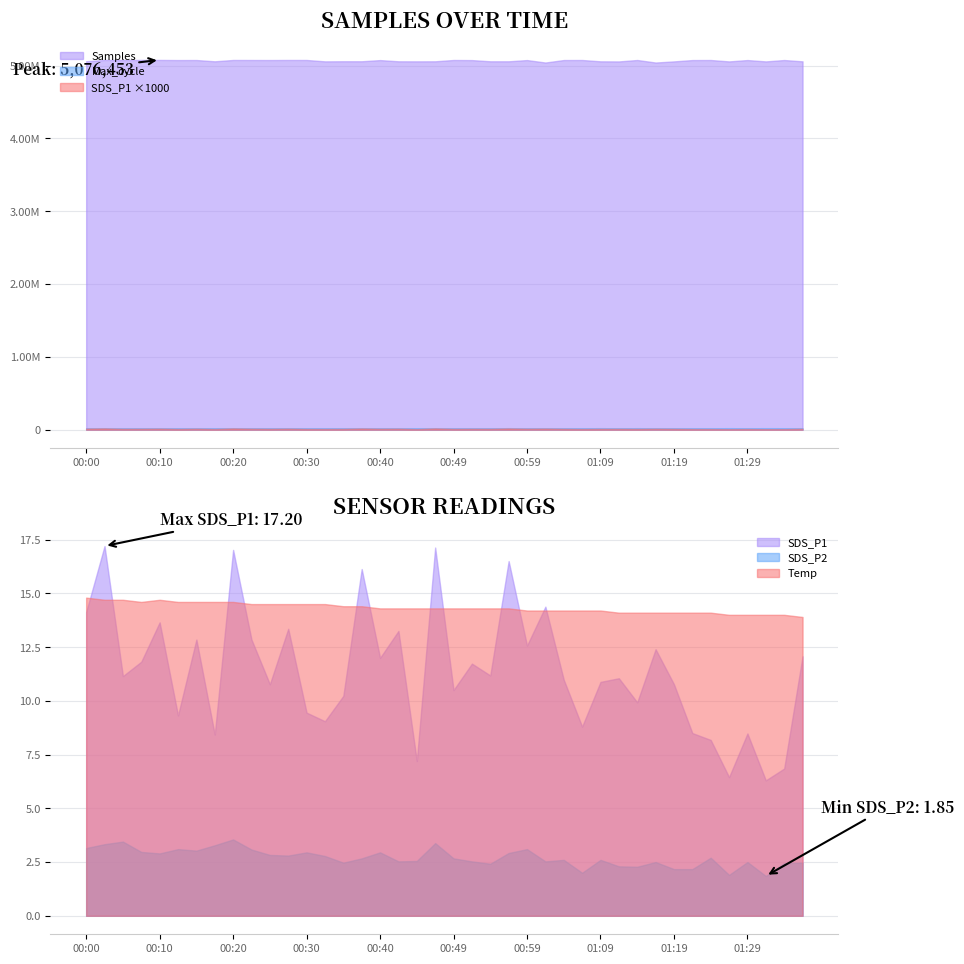

True or false: SDS_P1 and Humidity intersect in this chart.

False